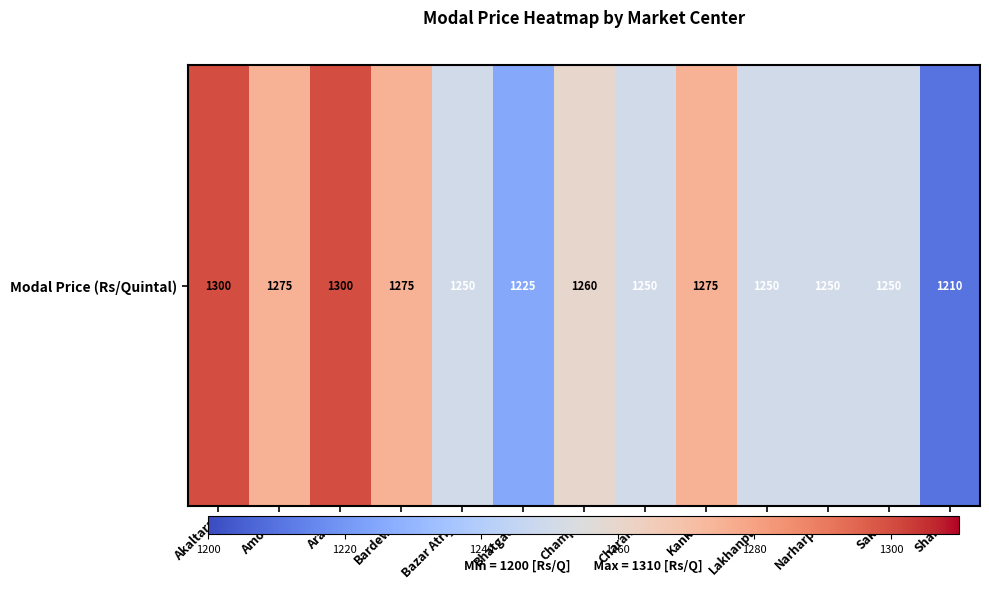

Between Shakti and Sakra, which is larger?

Sakra